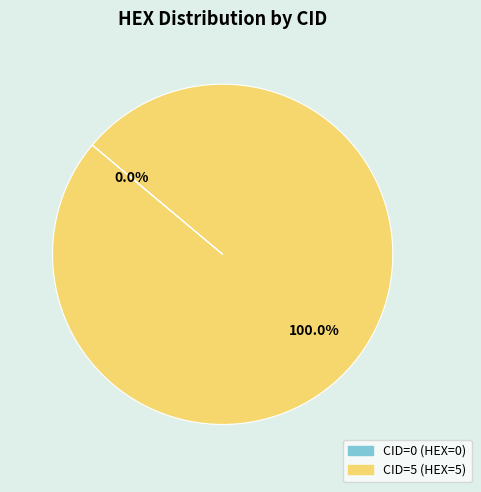

What is the largest slice in the pie chart?

CID=5